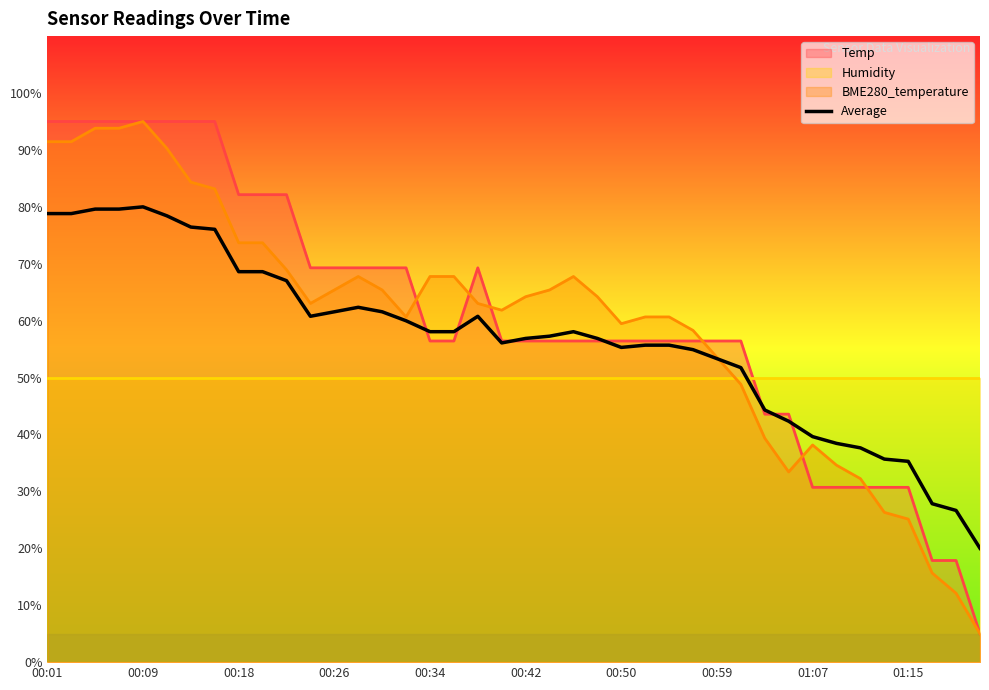

Where is the first local minimum?

11